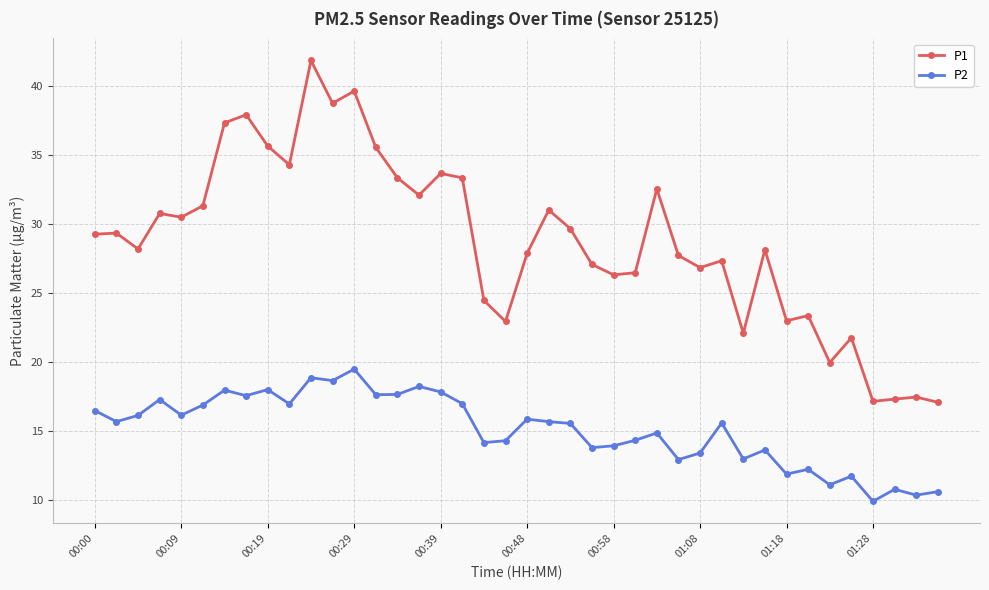

Count the number of data series in this chart.

2